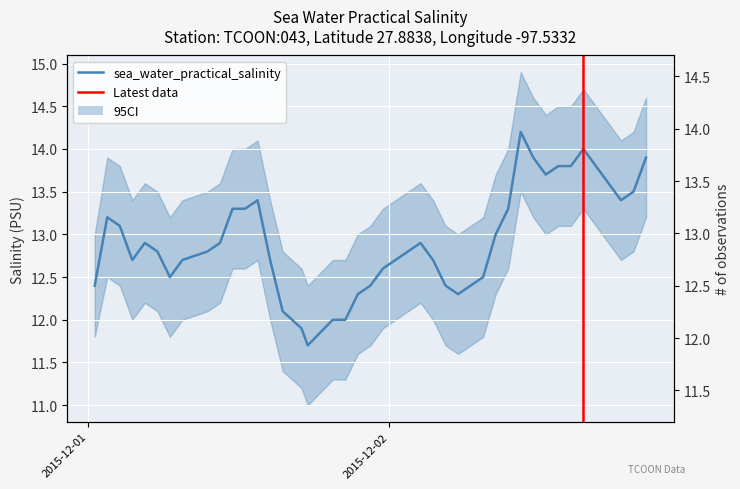

What is the ratio of the value at 2015-12-02T11:30:00Z to the value at 2015-12-02T05:30:00Z?

1.1